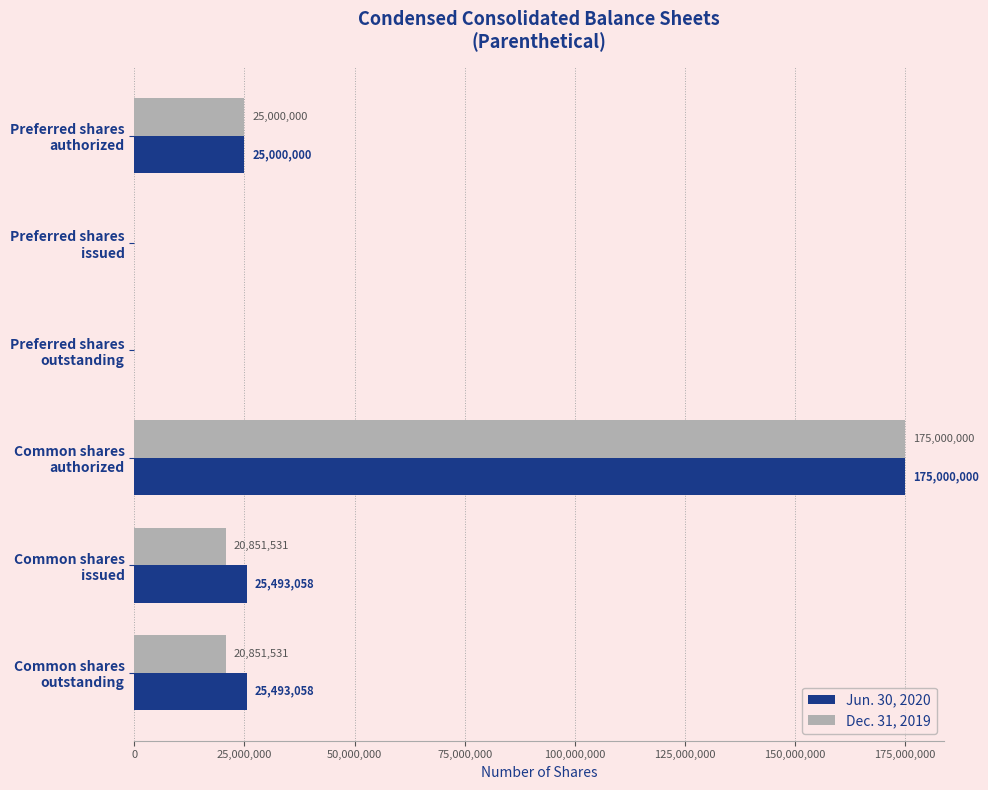

What is the sum of all Jun. 30, 2020 values?

250986116